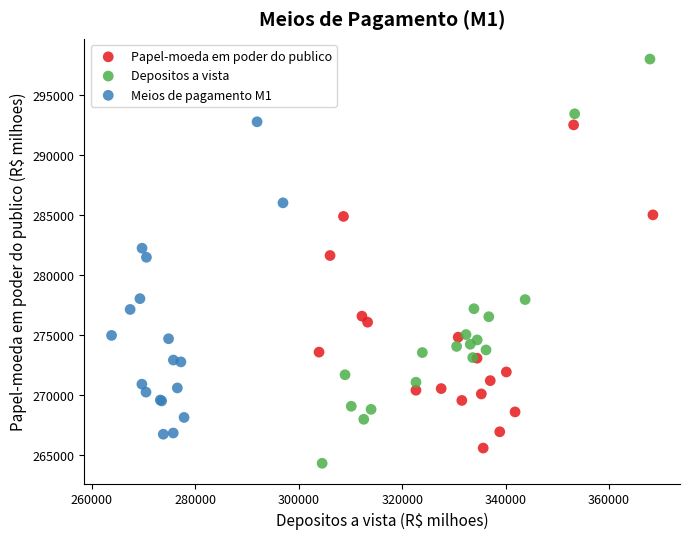

Which series contains the lowest Y value?

Depositos a vista